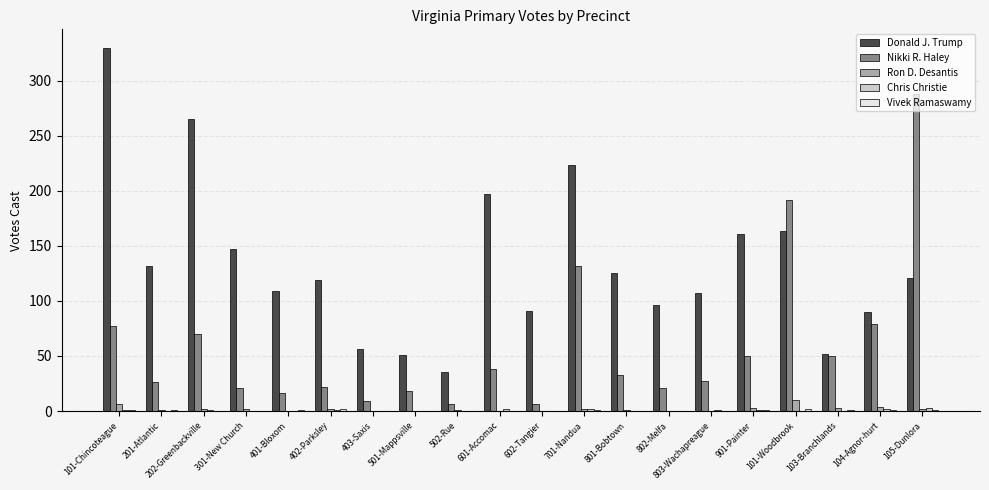

Is it true that Nikki R. Haley equals 26 at 201-Atlantic?

True